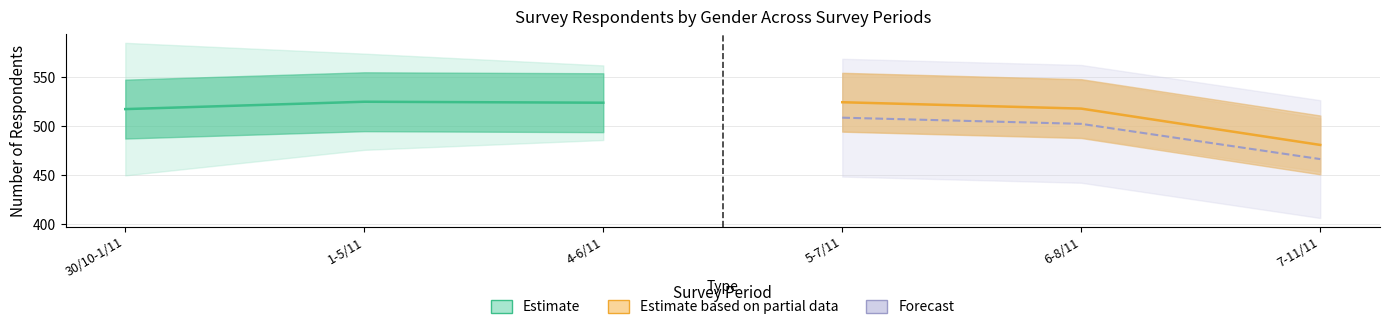

What is the spread (max minus min) of values at 4-6/11?

57.4